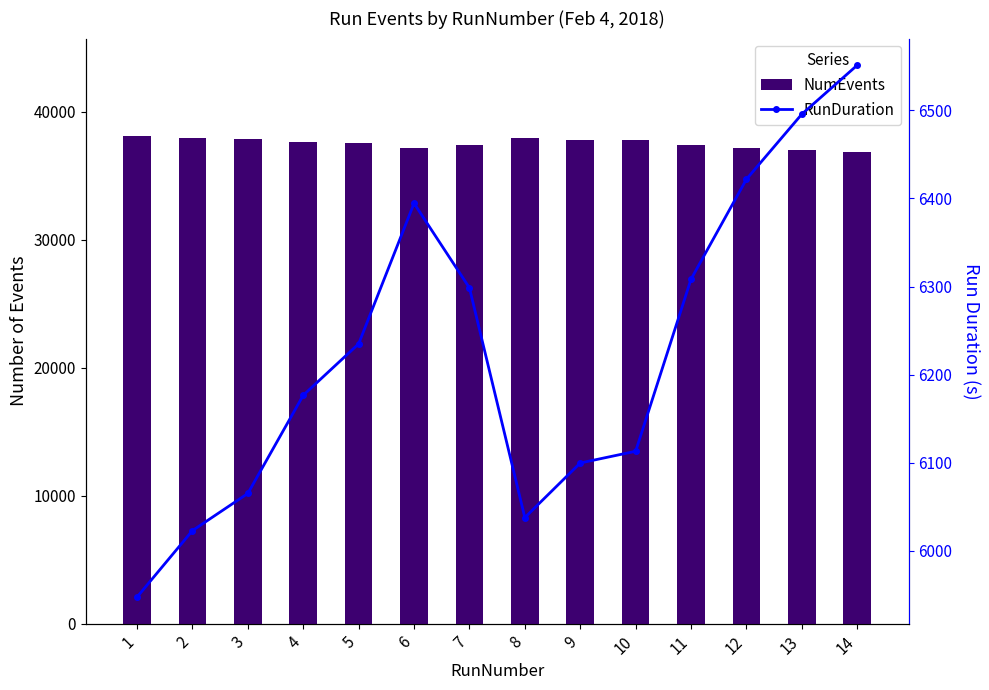

What are all the series names shown in the legend?

NumEvents, RunDuration